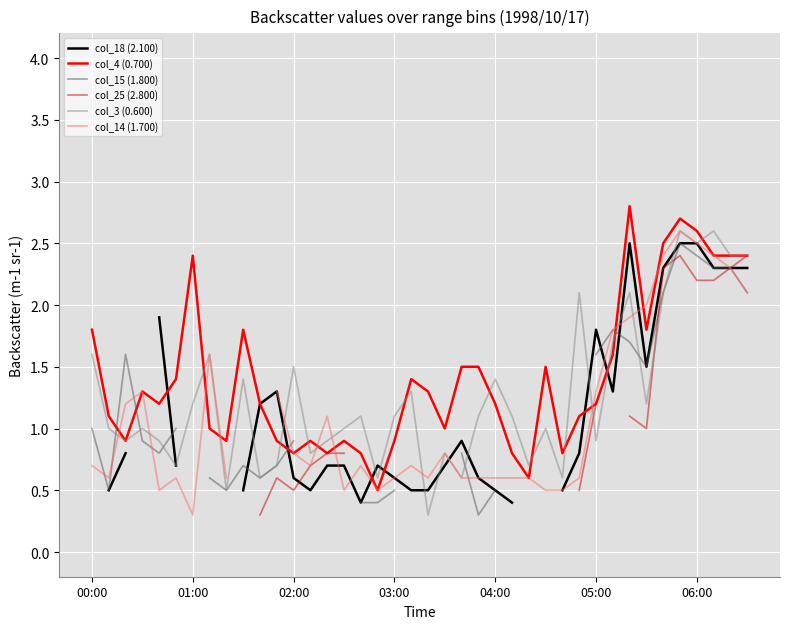

What is the lowest value of the col_3 (0.600) series?

0.3